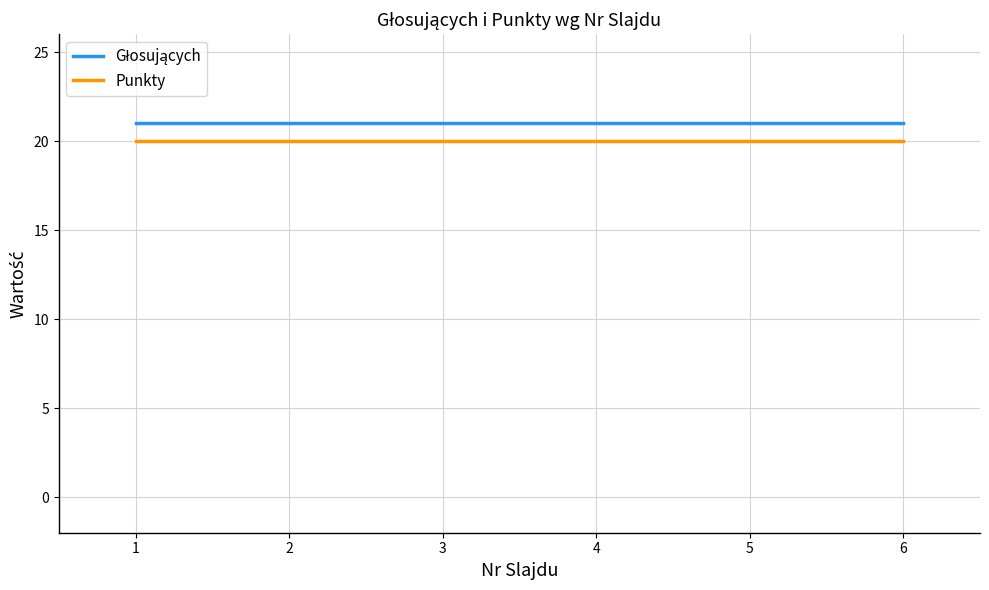

What is the minimum value shown in the chart?

20